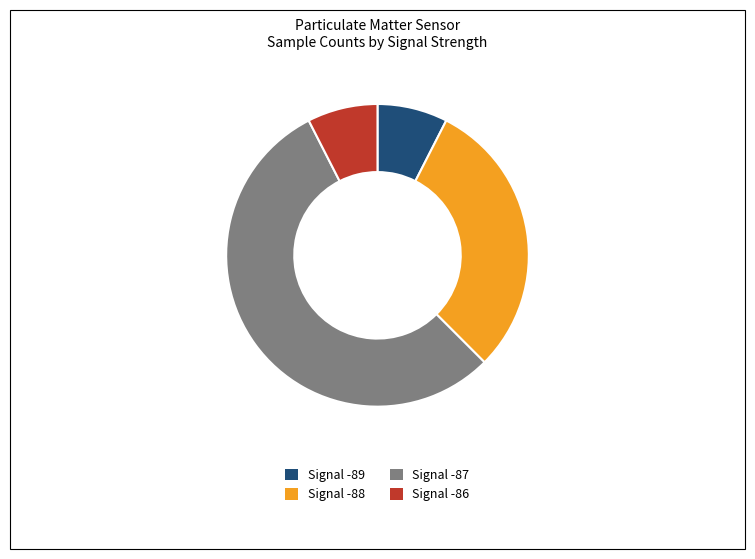

Which slice is the largest?

Signal -87